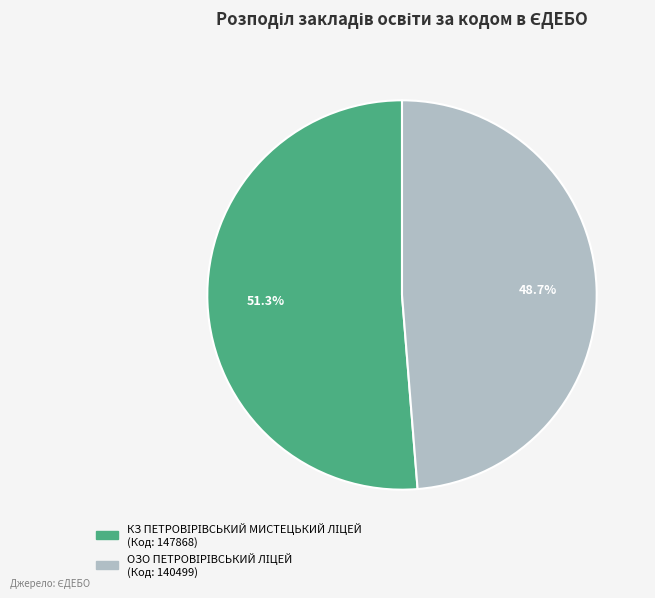

Does any single category account for the majority?

Yes